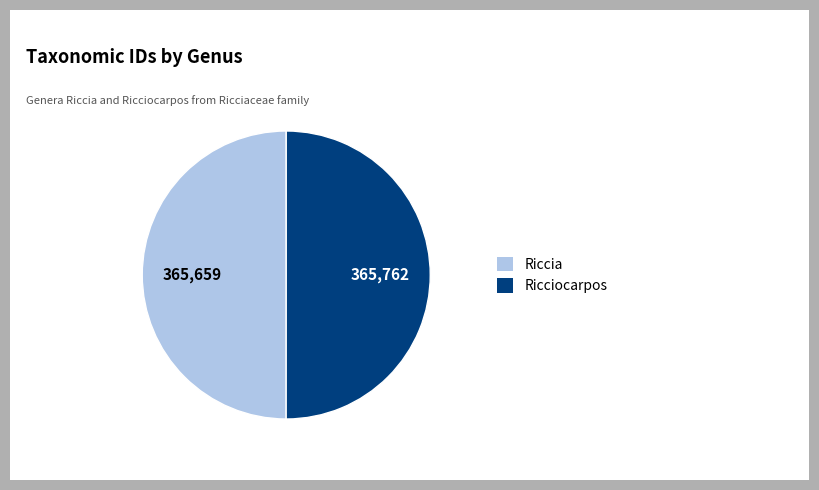

How many slices are in this pie chart?

2